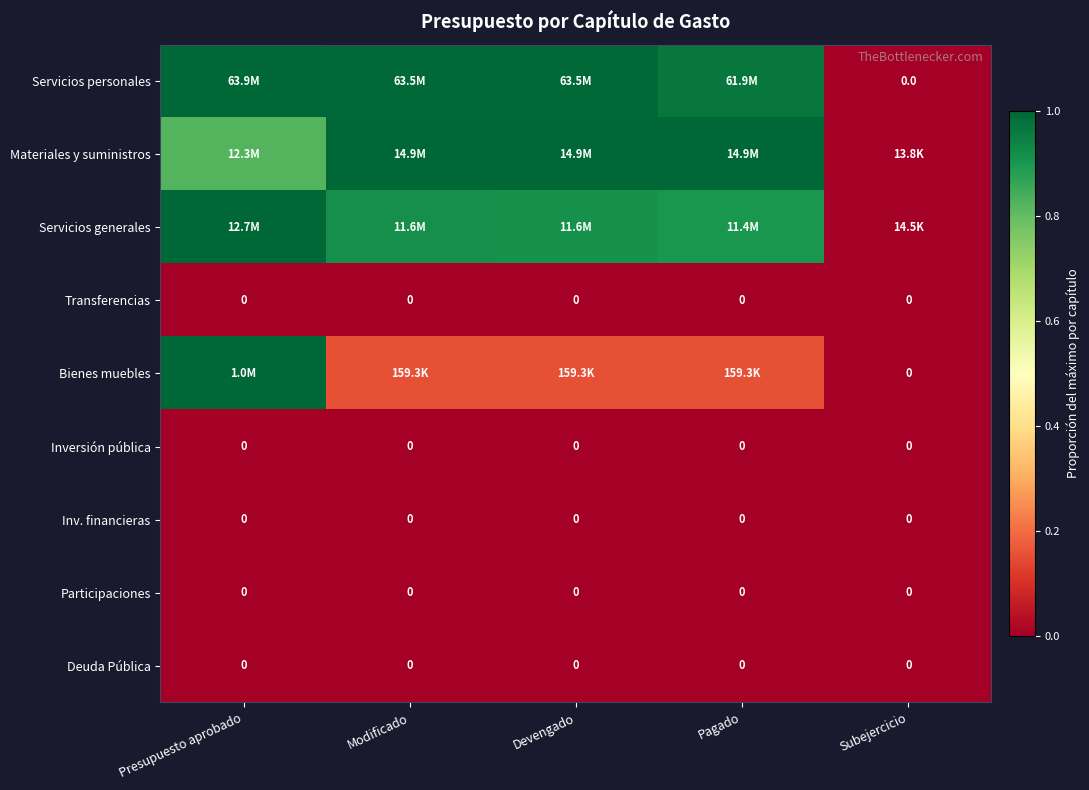

True or false: Deuda Pública has a value of 0.0 at Subejercicio.

True